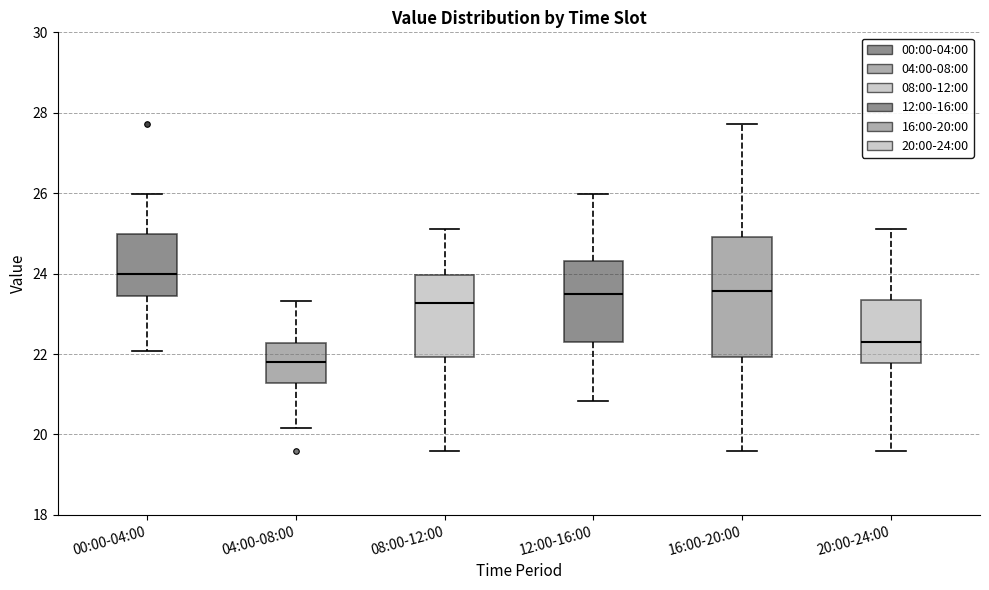

Reading left to right, transcribe this box plot: for each box, give where its median line is, the range the box spans, and where its two whiskers end, as read against the y-axis. The values are not printed on the chart, so give them approximately, as read against the axis.

00:00-04:00: median 24.0, box 23.4 to 25.0, whiskers 22.0 to 26.0
04:00-08:00: median 21.8, box 21.2 to 22.2, whiskers 20.2 to 23.4
08:00-12:00: median 23.2, box 22.0 to 24.0, whiskers 19.6 to 25.2
12:00-16:00: median 23.4, box 22.2 to 24.4, whiskers 20.8 to 26.0
16:00-20:00: median 23.6, box 22.0 to 25.0, whiskers 19.6 to 27.8
20:00-24:00: median 22.4, box 21.8 to 23.4, whiskers 19.6 to 25.2